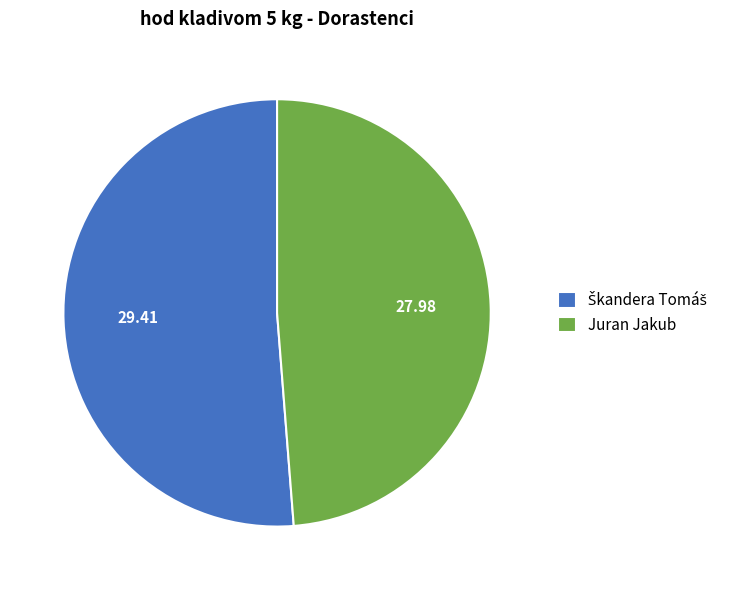

What is the smallest slice in the pie chart?

Juran Jakub